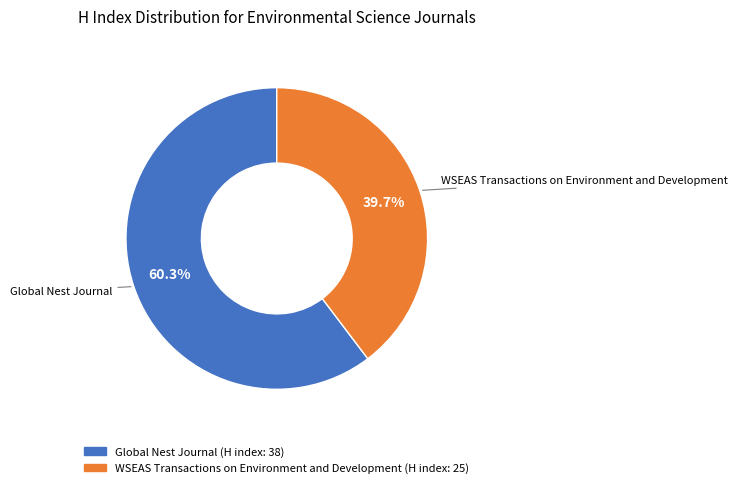

Which slice represents more than half of the pie?

Global Nest Journal